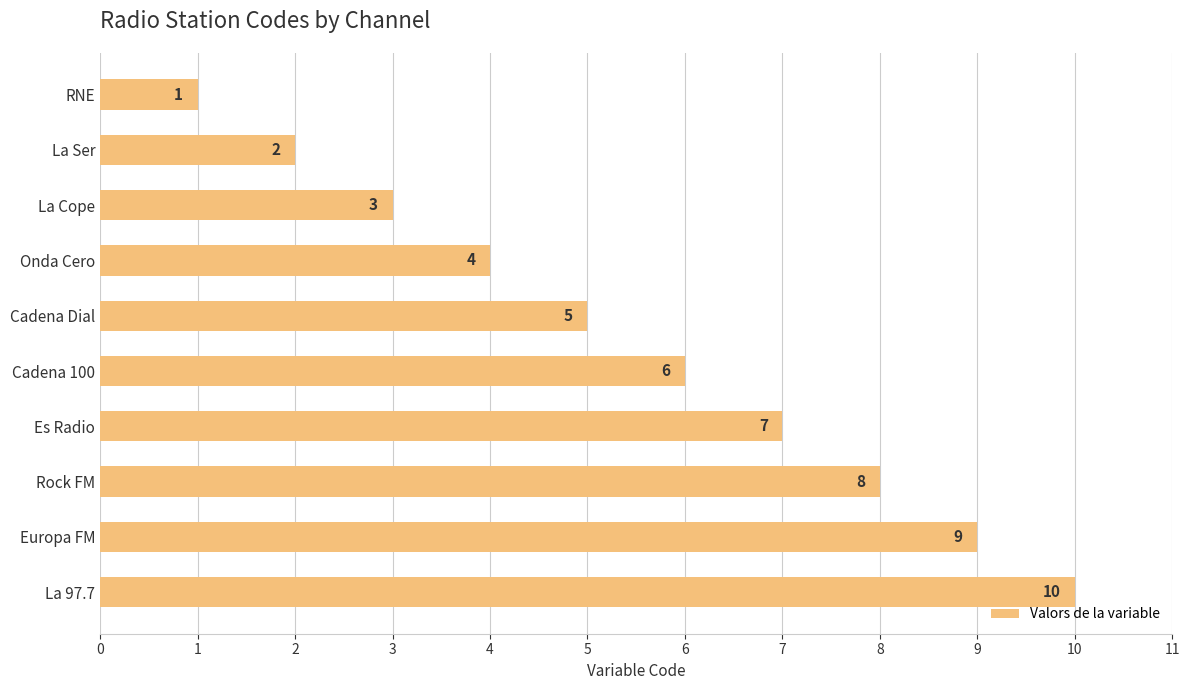

The chart shows a value of 9 at Europa FM. True or false?

True